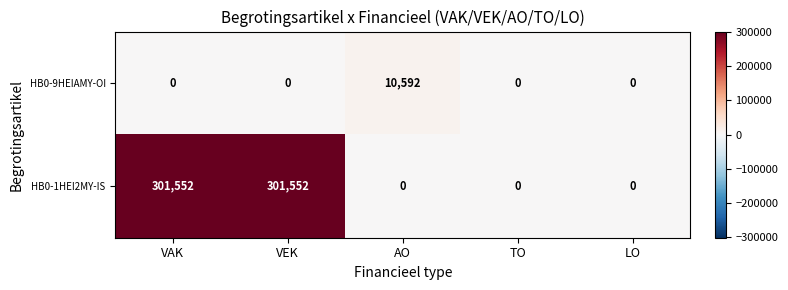

Reading left to right, transcribe all the data shown in this chart.

HB0-9HEIAMY-OI: VAK=0	VEK=0	AO=10592	TO=0	LO=0
HB0-1HEI2MY-IS: VAK=301552	VEK=301552	AO=0	TO=0	LO=0